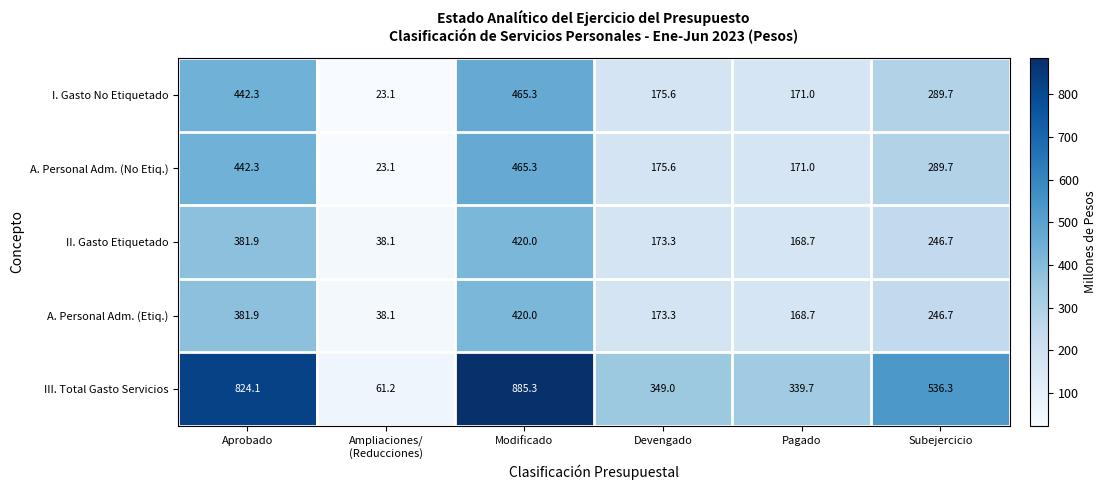

At which label is III. Total Gasto Servicios closest to 473?

Subejercicio